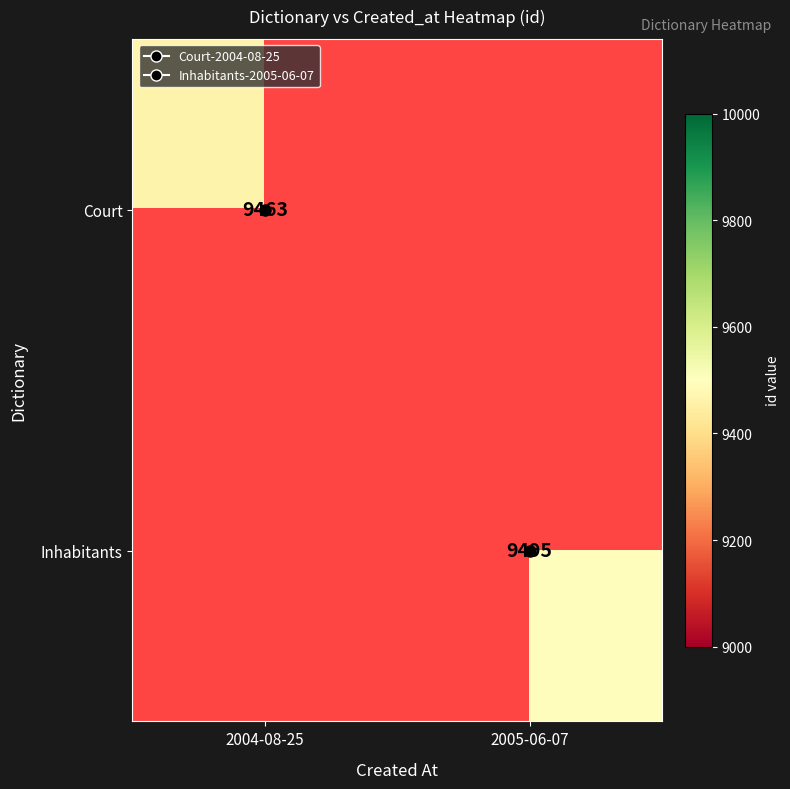

Where is Court nearest to the value 9463?

2004-08-25